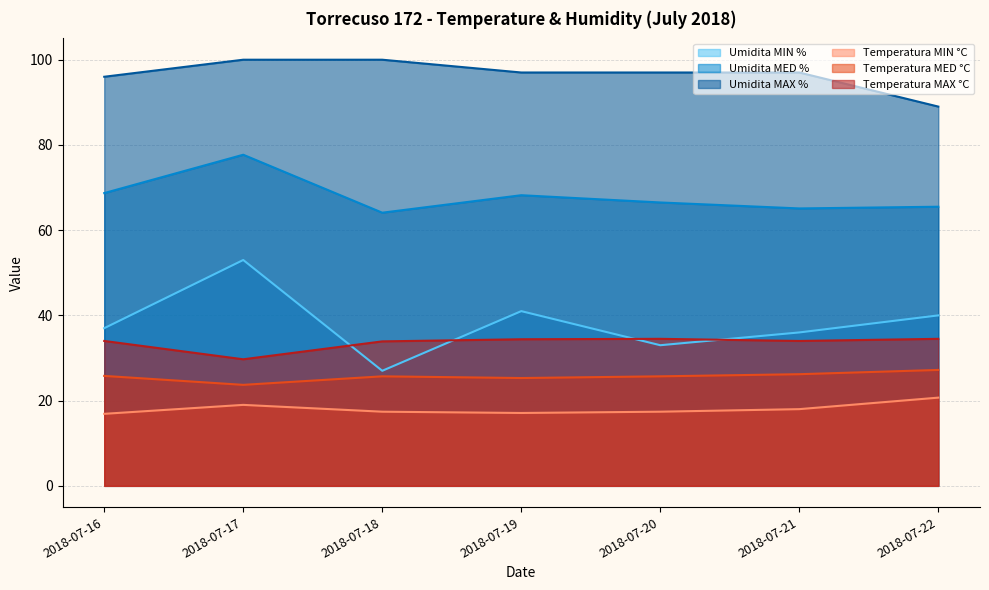

True or false: Temperatura MED °C has more than 0 points higher than both neighbors.

True